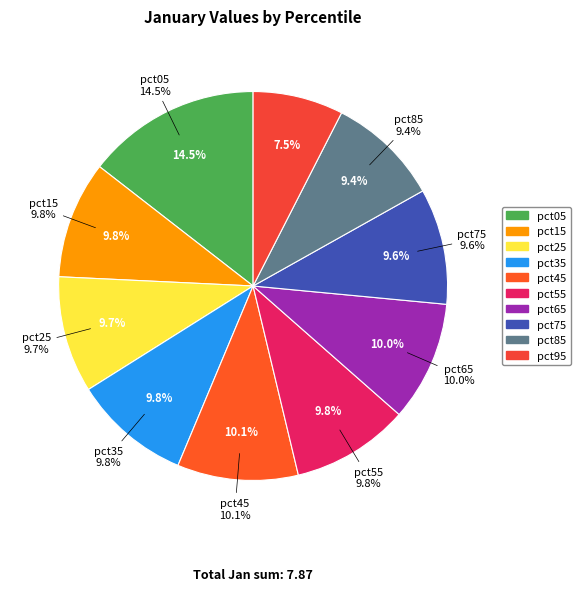

How much of the chart is everything except pct95?

92.5%